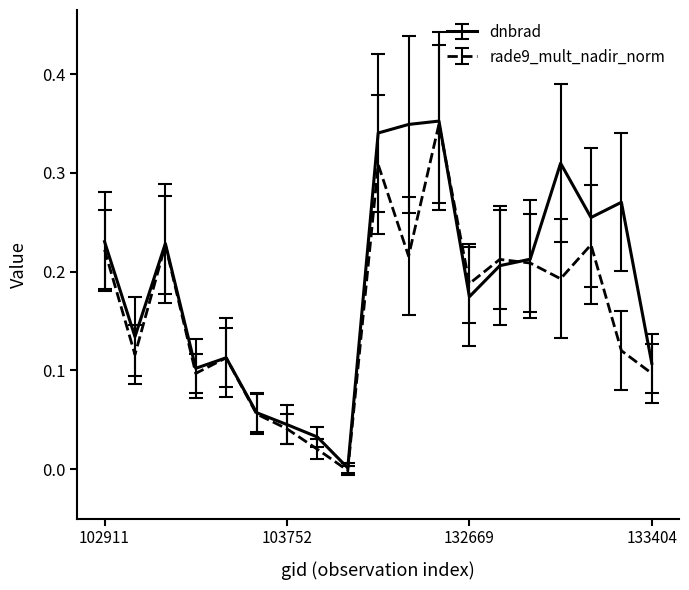

How many values in rade9_mult_nadir_norm are above zero?

18